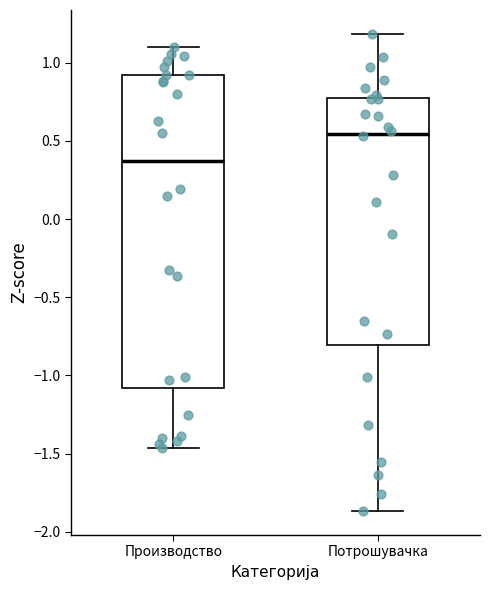

Where does the median line of the box for Потрошувачка sit on the y-axis? The values are not printed on the chart, so give them approximately, as read against the axis.

0.55